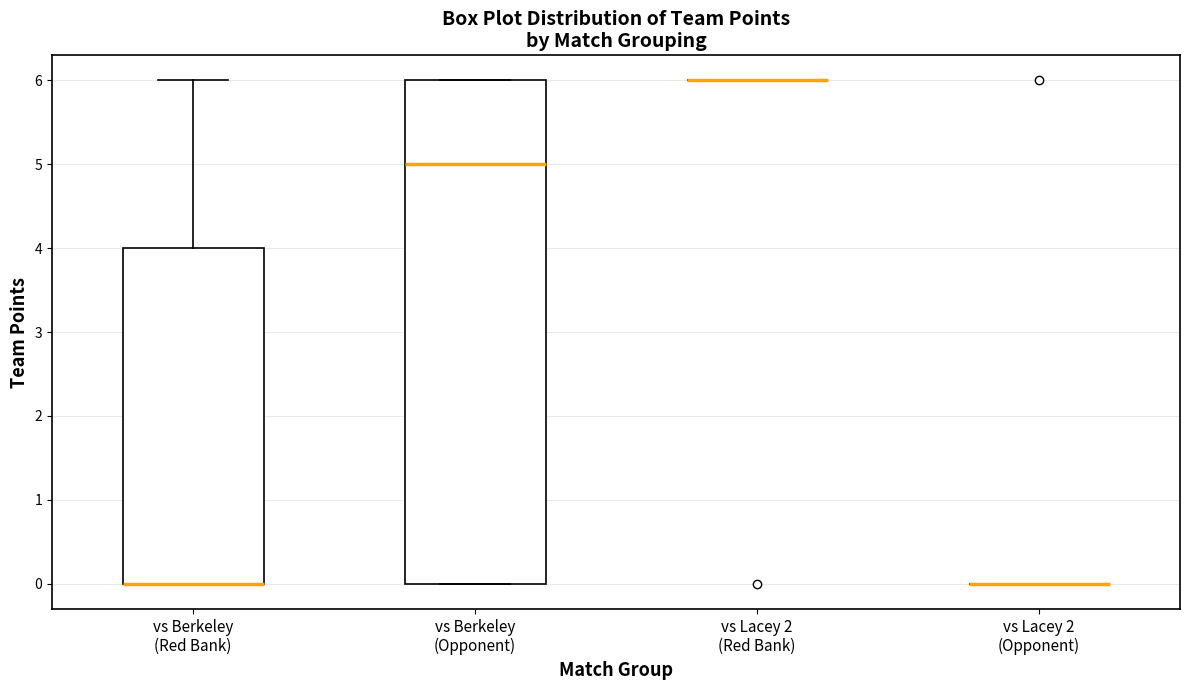

Where is the lower edge of the box for vs Berkeley (Opponent) on the y-axis? The values are not printed on the chart, so give them approximately, as read against the axis.

0